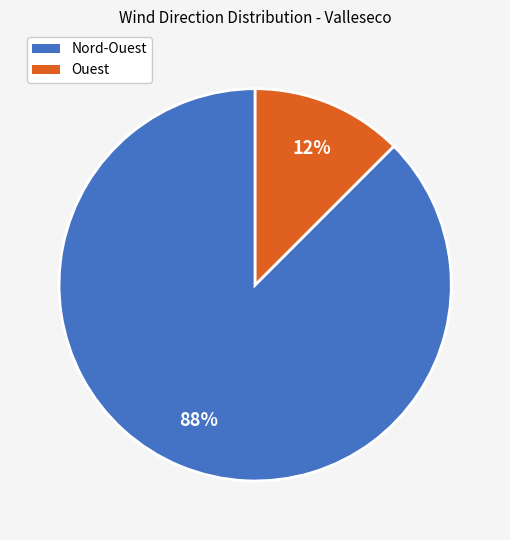

Is it true that Nord-Ouest is 50% of the pie?

False